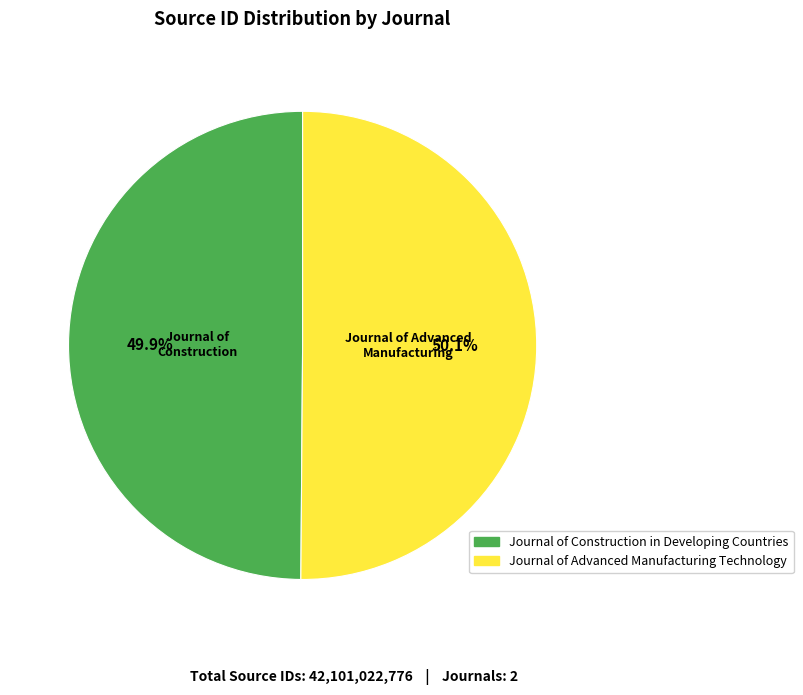

Is there any slice that represents more than half of the pie?

Yes